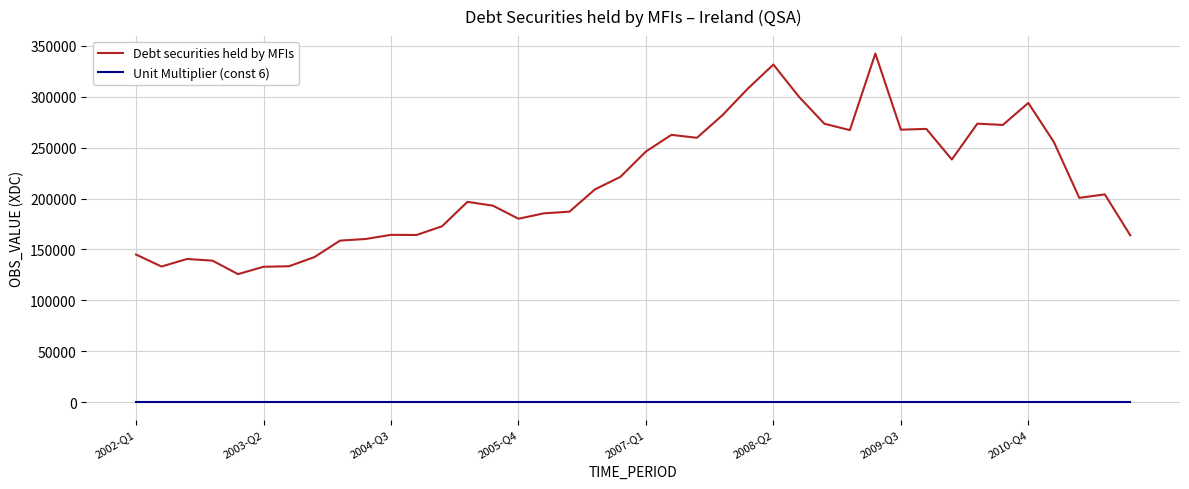

Is this an area chart (filled region under the line)?

No